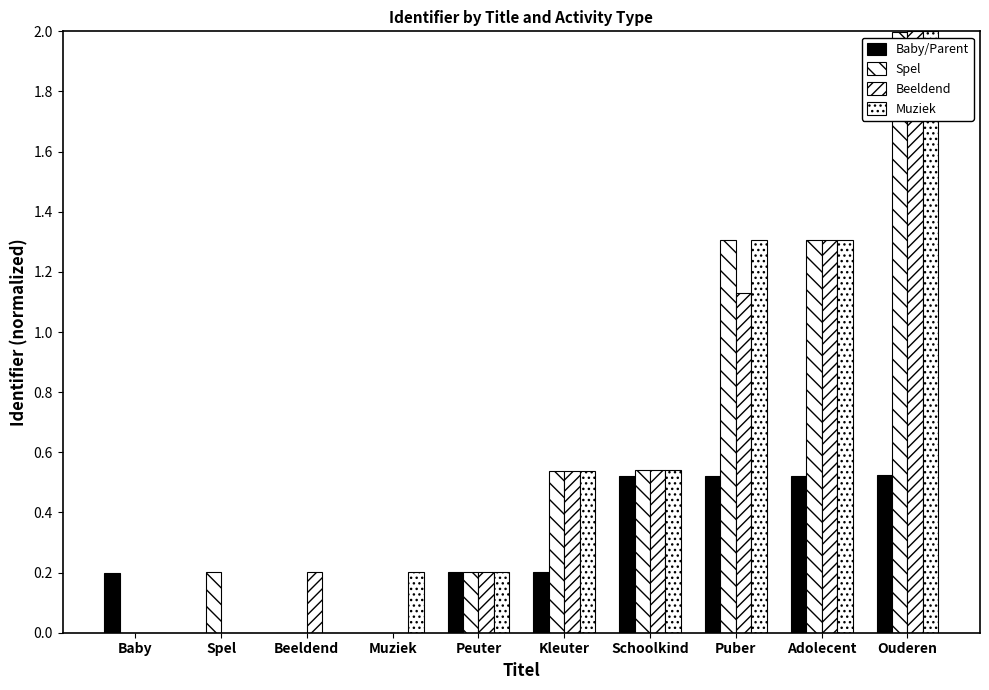

How many categories are shown in the chart?

10